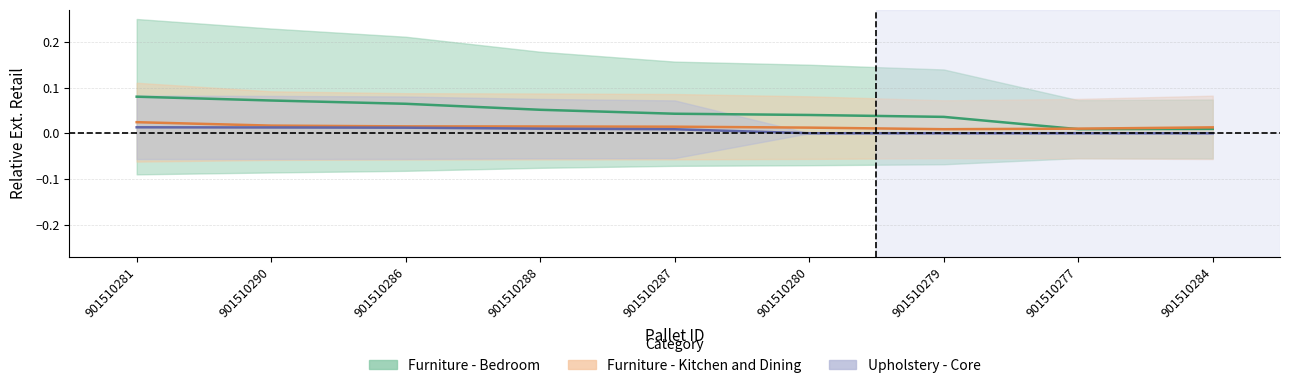

Does the chart have visible grid lines?

Yes